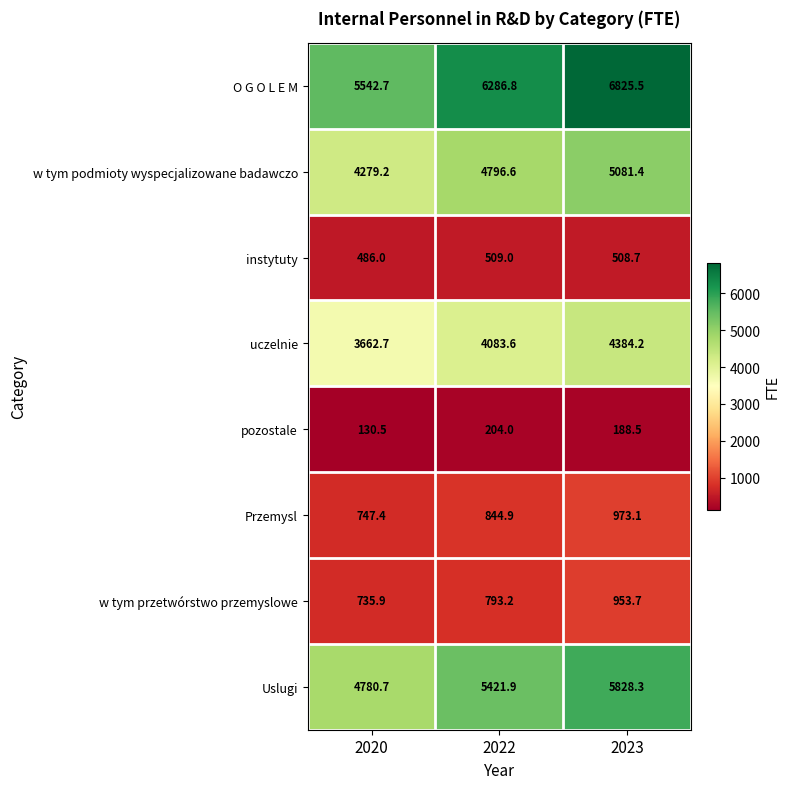

Which series has the largest total across all categories?

O G O L E M